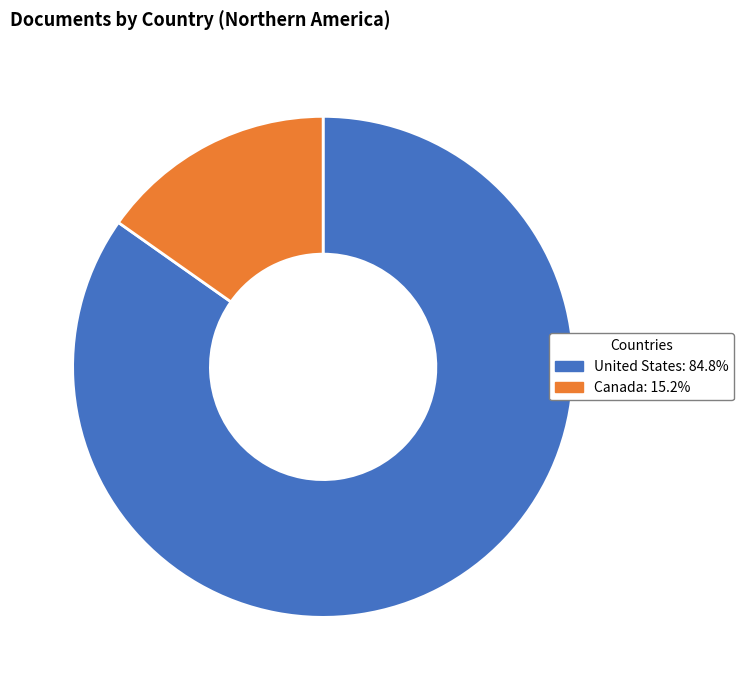

How many slices are in this pie chart?

2